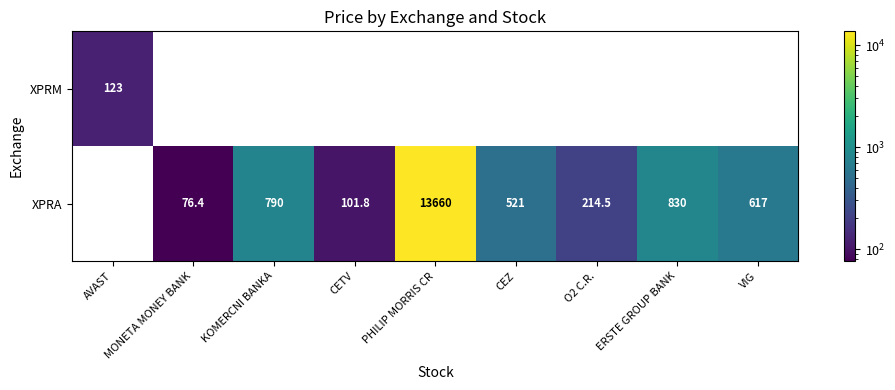

True or false: XPRA has a value of 790.0 at KOMERCNI BANKA.

True